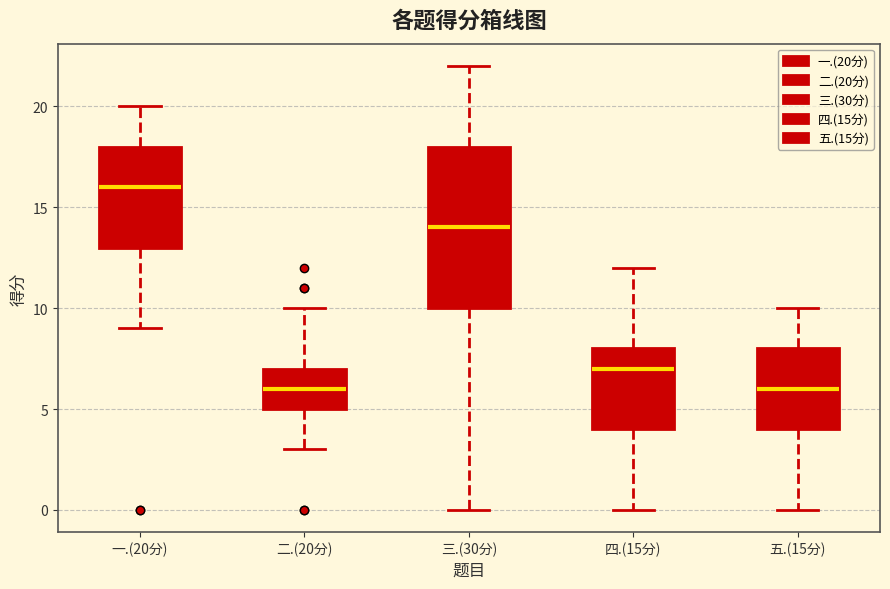

Where does the upper whisker of the box for 二.(20分) end on the y-axis? The values are not printed on the chart, so give them approximately, as read against the axis.

10